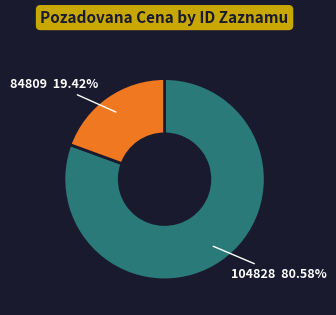

Is there a majority slice in this chart?

Yes